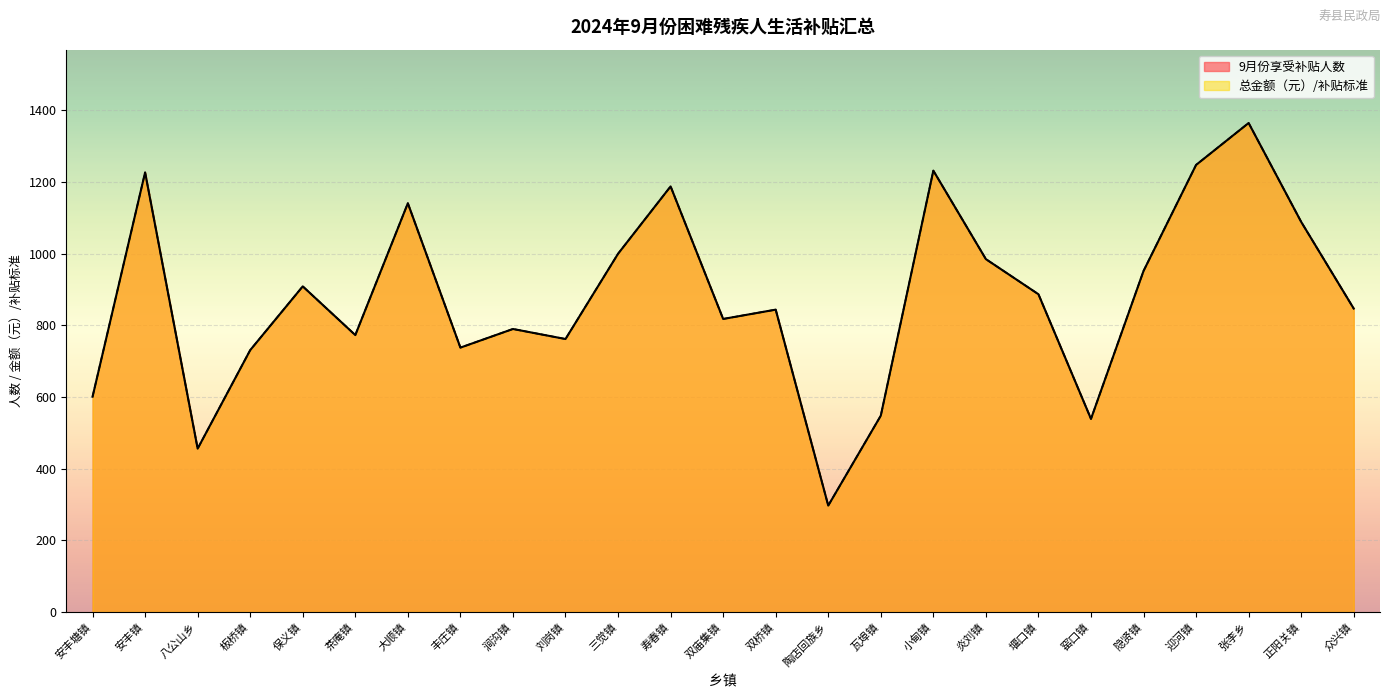

Which series has the largest range (max minus min)?

9月份享受补贴人数